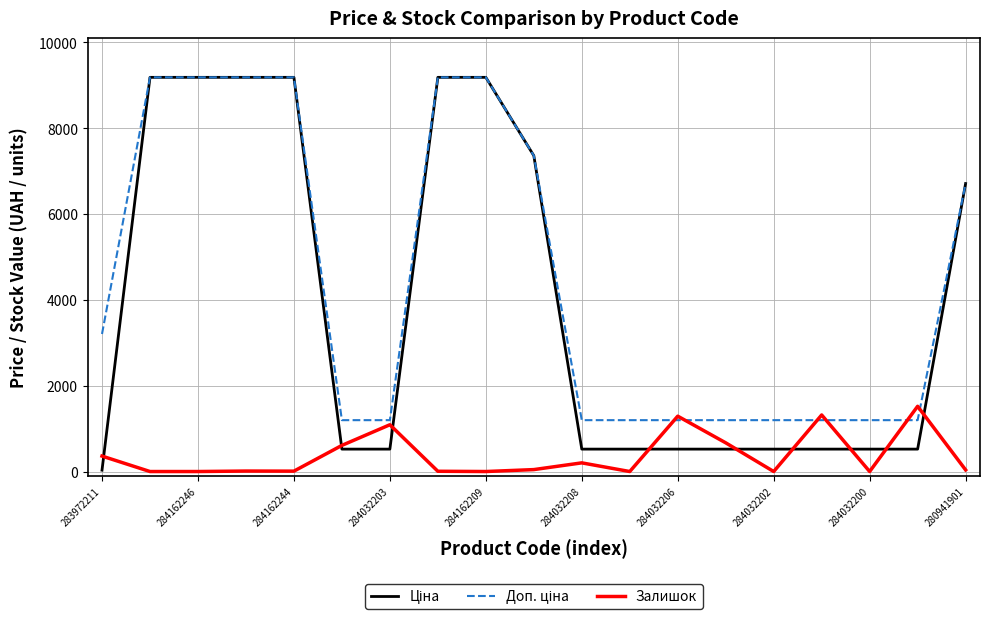

What is the maximum value shown in the chart?

9185.1